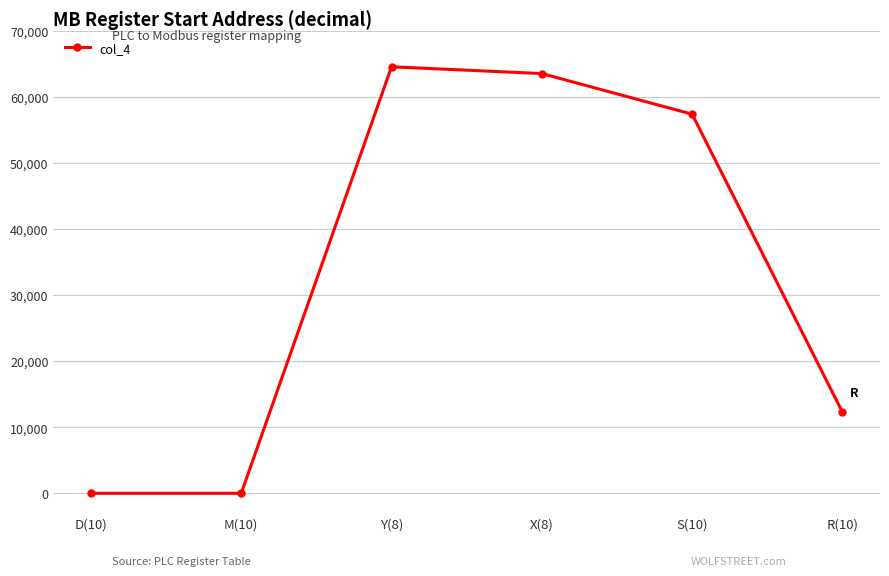

Is this an area chart (filled region under the line)?

No